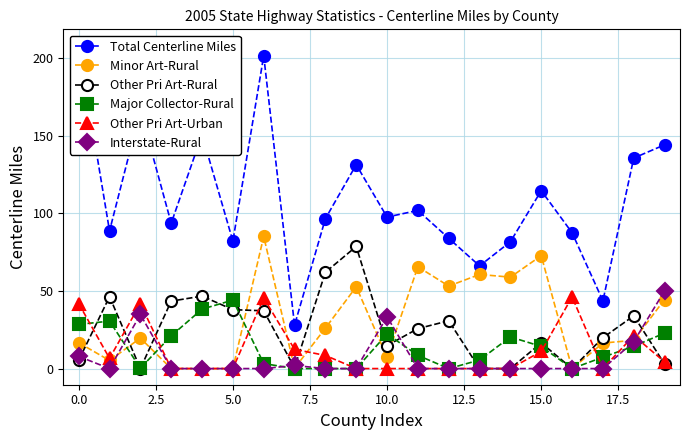

At 18, list the series in order from largest to smallest.

Total Centerline Miles, Other Pri Art-Rural, Other Pri Art-Urban, Minor Art-Rural, Interstate-Rural, Major Collector-Rural